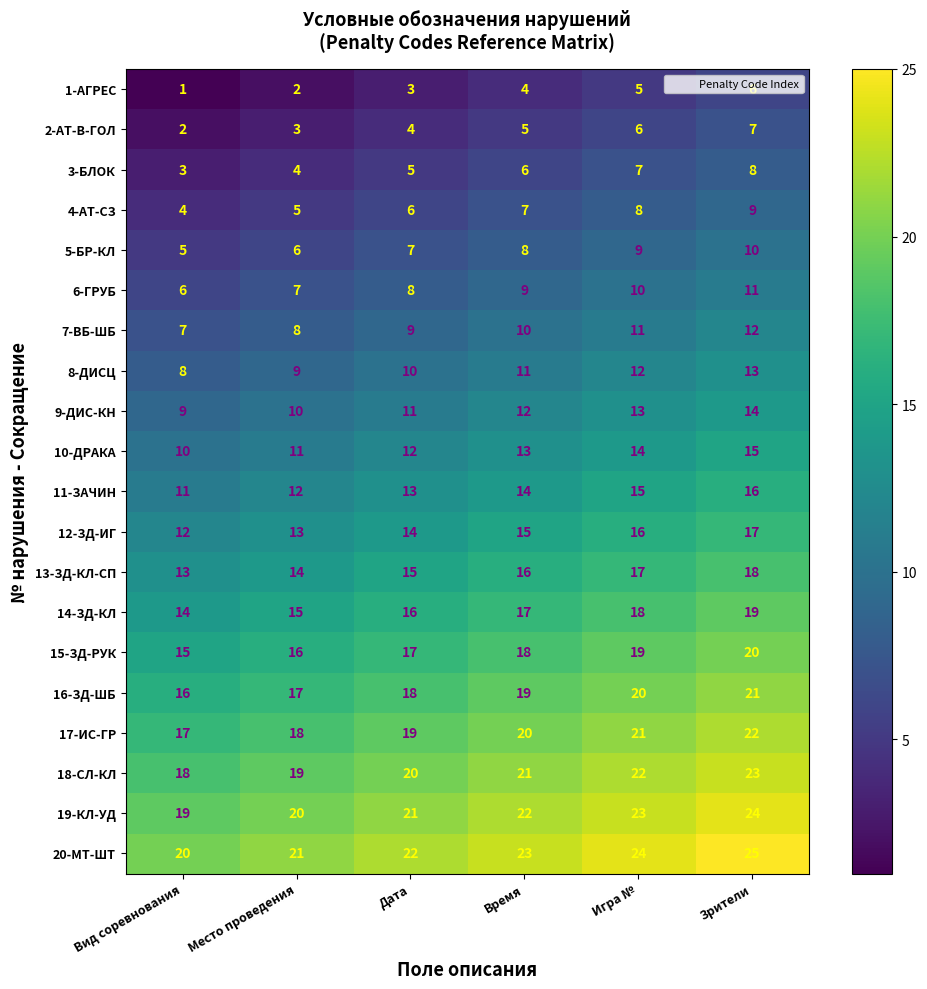

At which label does 7-ВБ-ШБ reach its peak?

Зрители